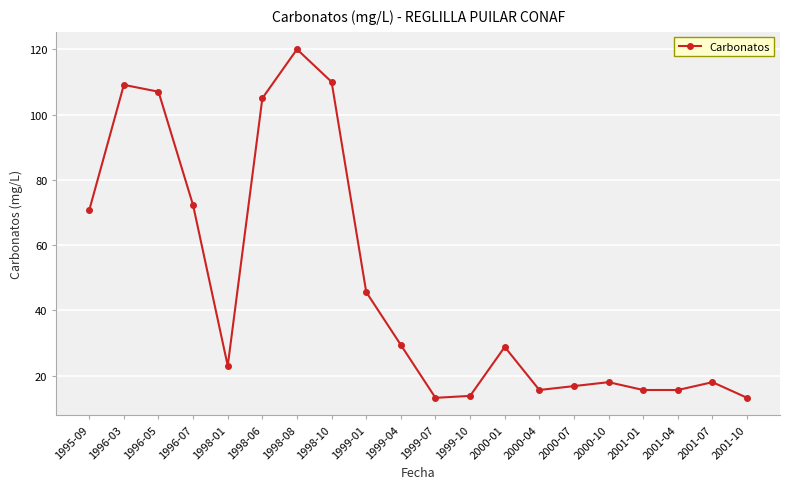

What is the approximate value at 2001-07?

18.0